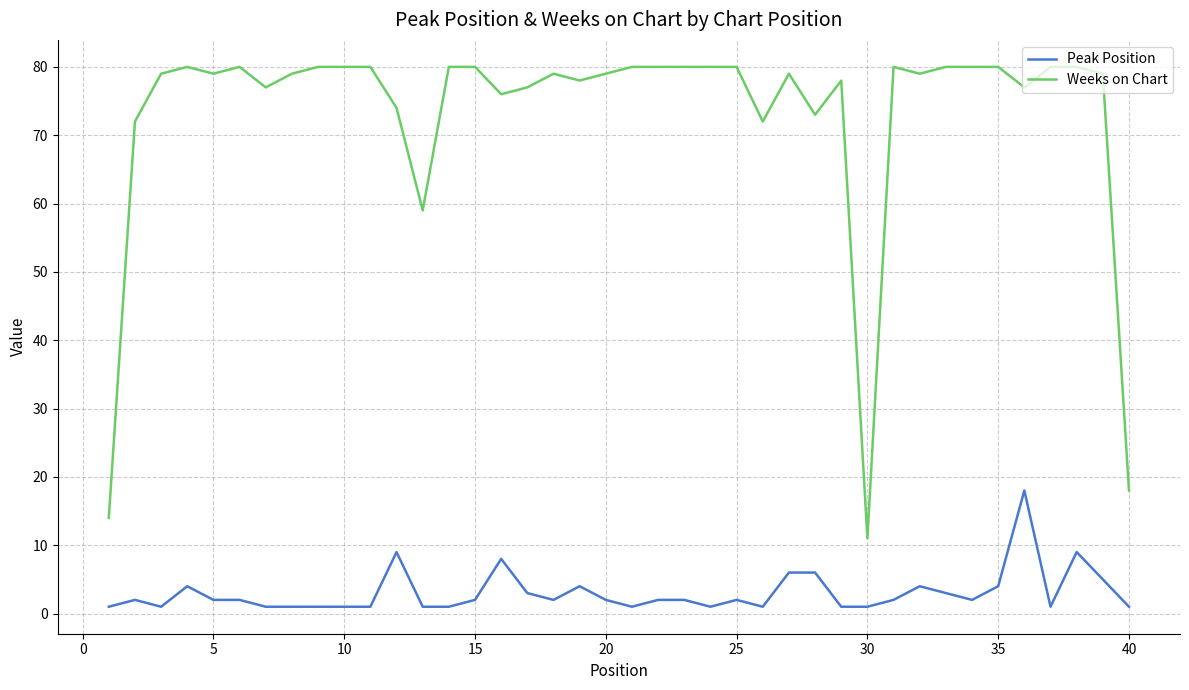

What is the greatest value displayed?

80